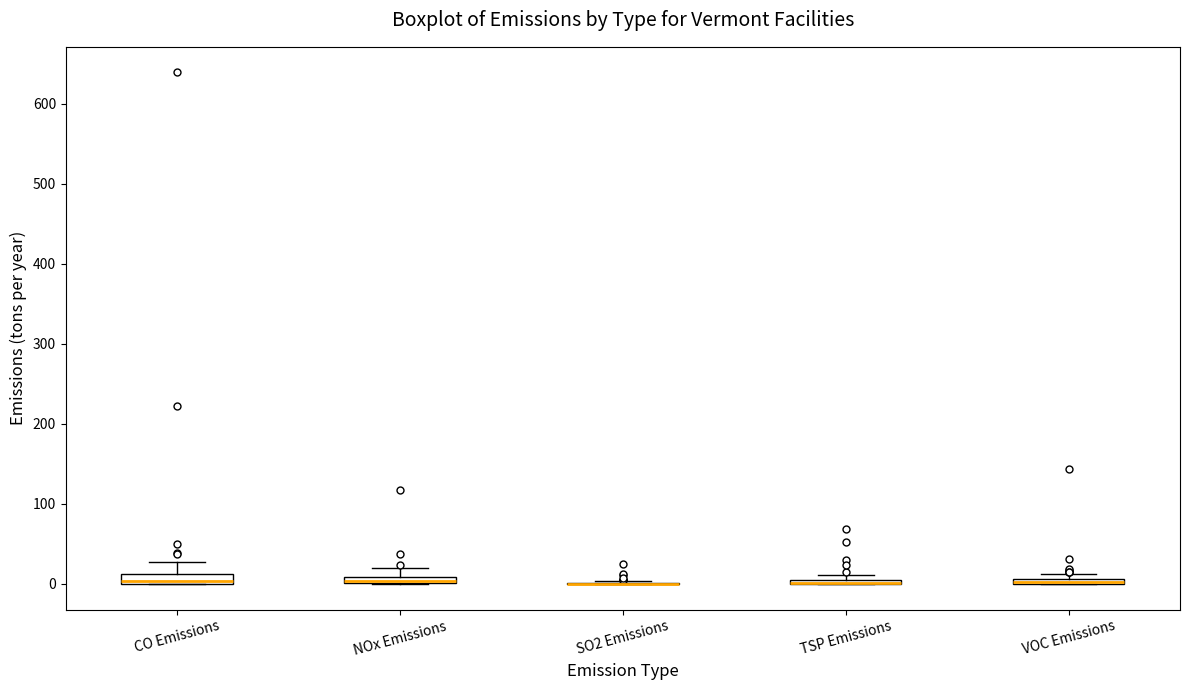

Where is the upper edge of the box for CO Emissions on the y-axis? The values are not printed on the chart, so give them approximately, as read against the axis.

10